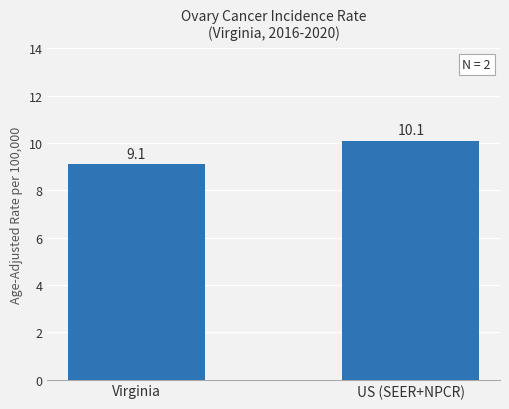

How many values exceed 10?

1